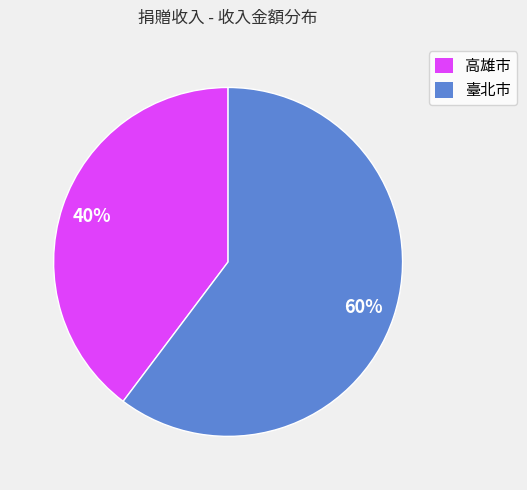

Rank the categories by value from highest to lowest.

臺北市, 高雄市